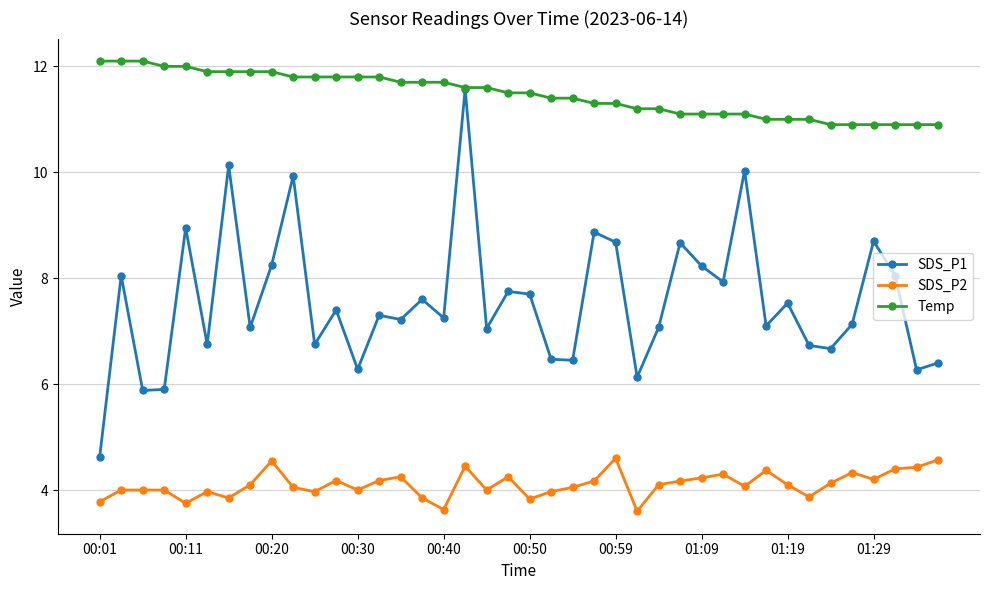

Rank the series by their average value, from lowest to highest.

SDS_P2, SDS_P1, Temp